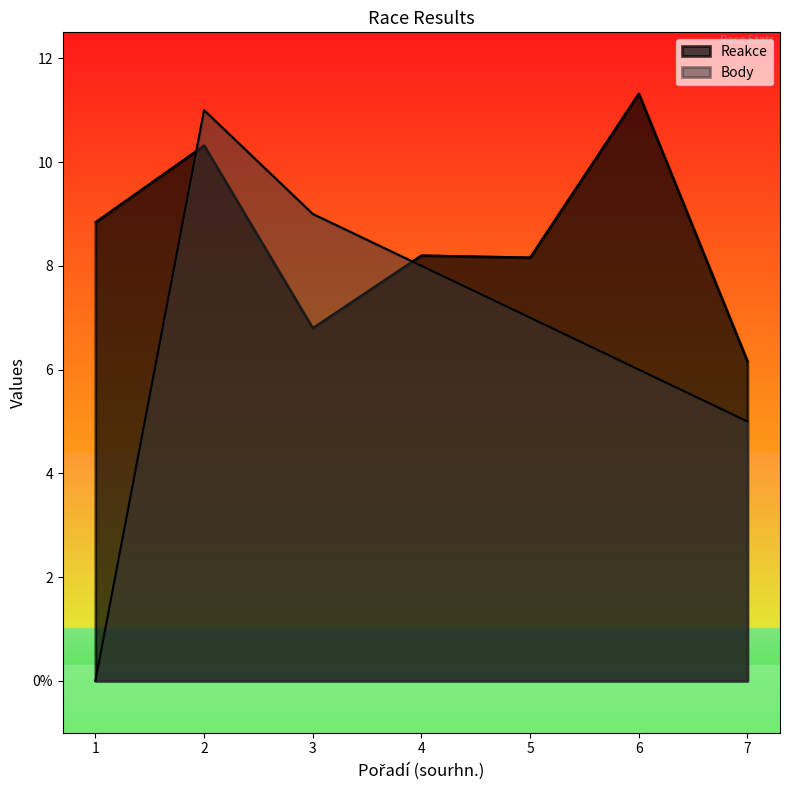

What are all the series names shown in the legend?

Reakce, Body